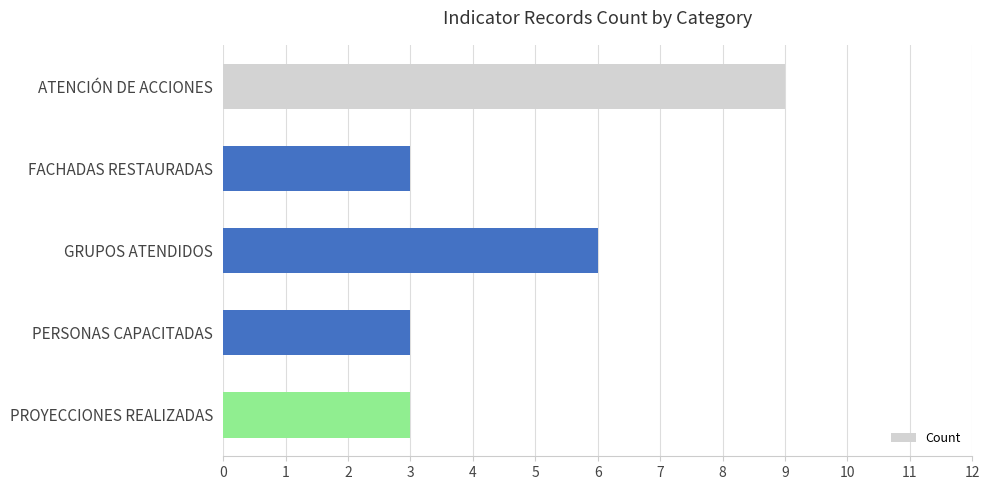

True or false: the data shows 6 at ATENCIÓN DE ACCIONES.

False